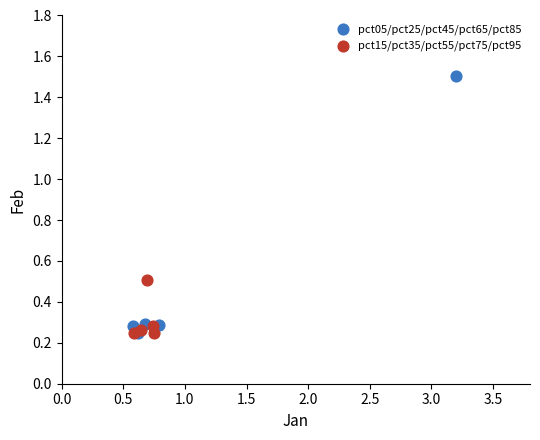

What are all the series names shown in the legend?

pct05/pct25/pct45/pct65/pct85, pct15/pct35/pct55/pct75/pct95